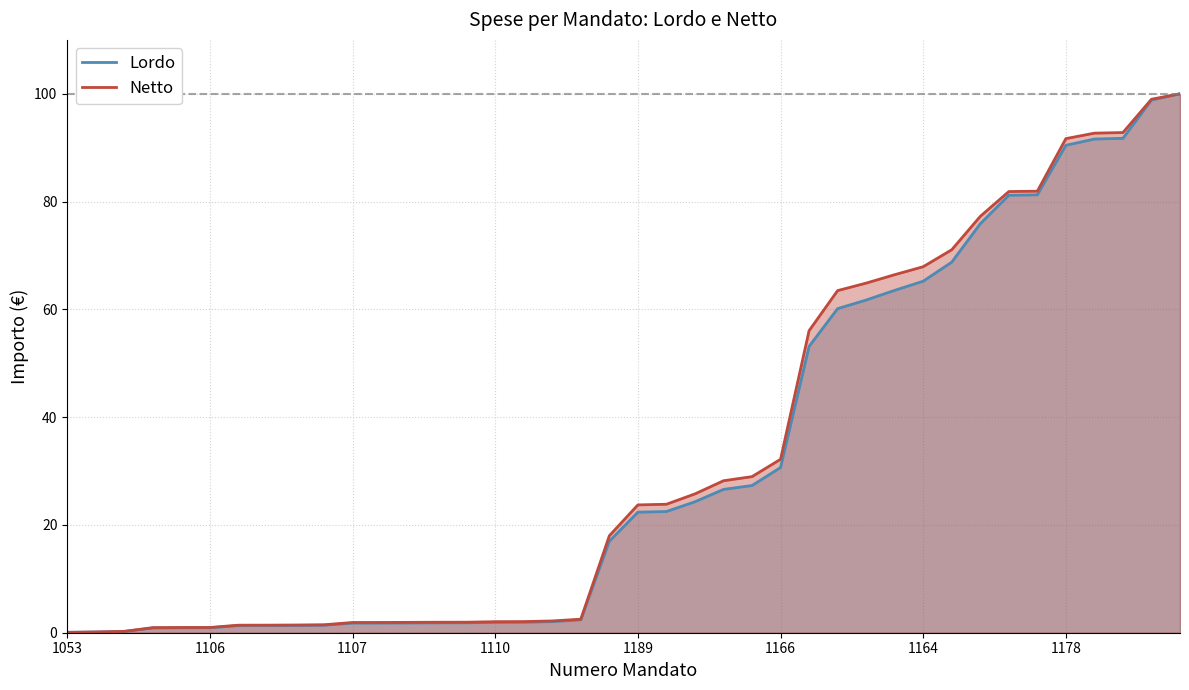

Does the chart have visible grid lines?

Yes